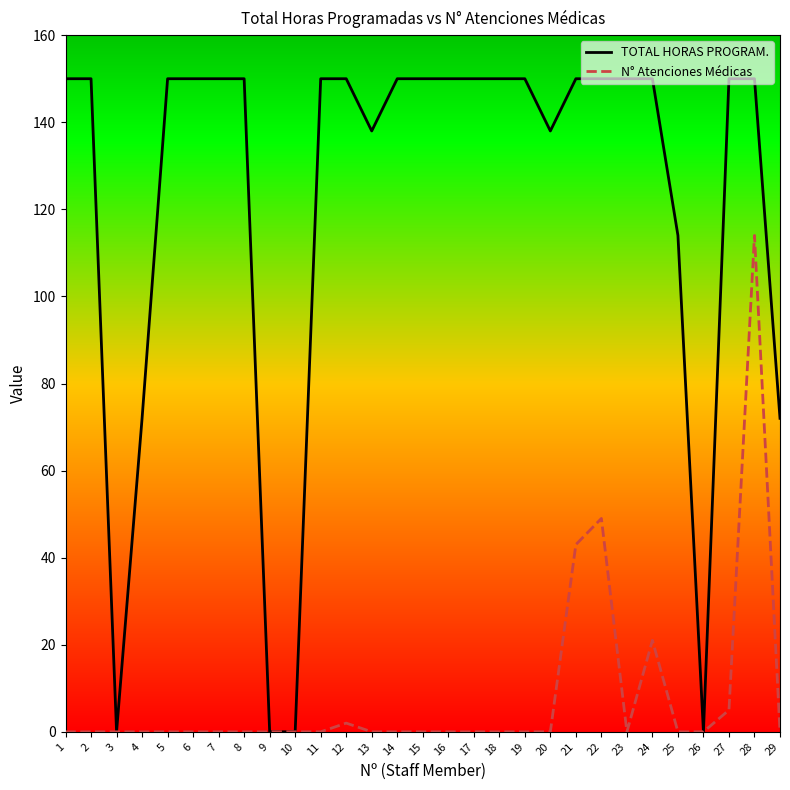

Rank the series at 12 from highest to lowest value.

TOTAL HORAS PROGRAM., N° Atenciones Médicas